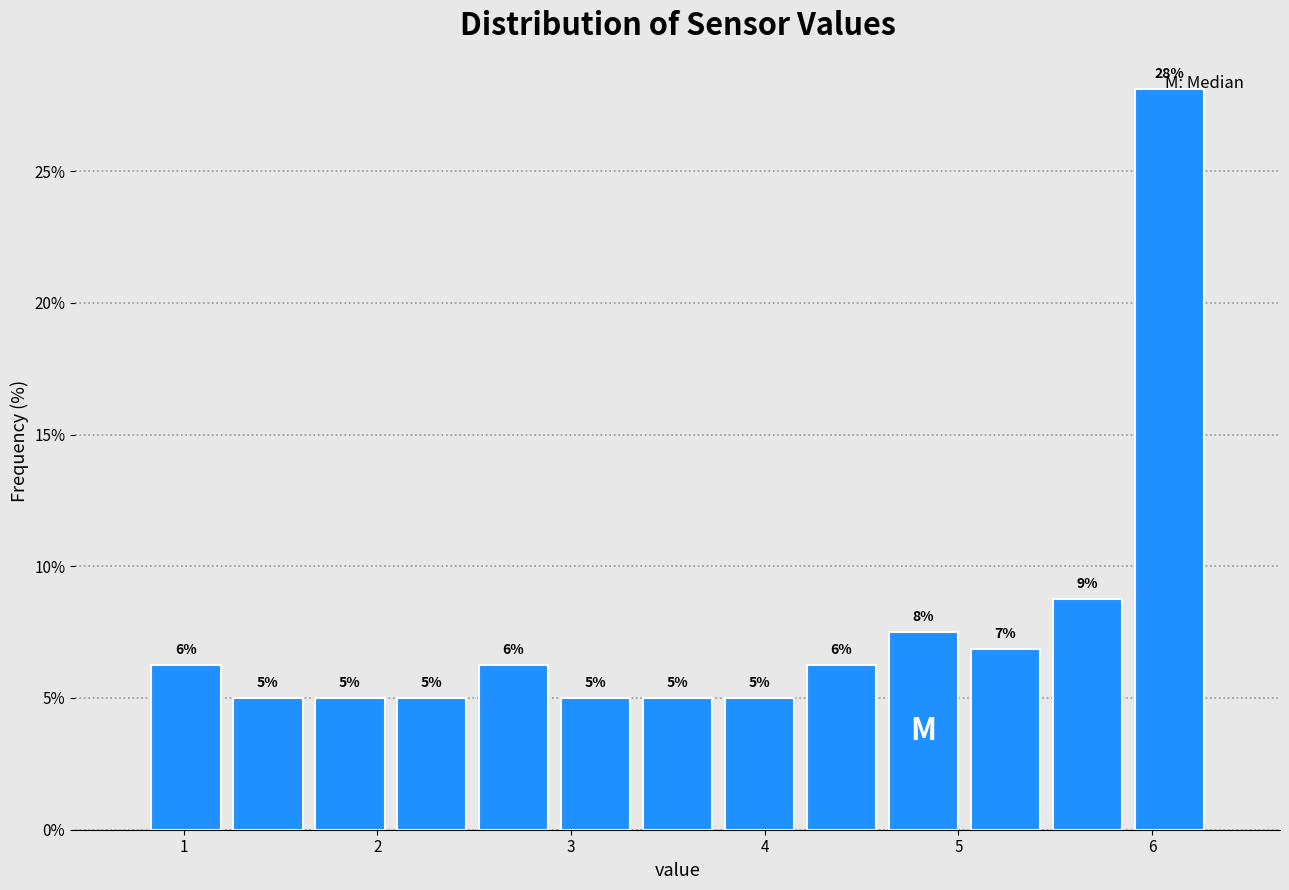

Over which range of the x-axis is the bar tallest?

5.9 to 6.3